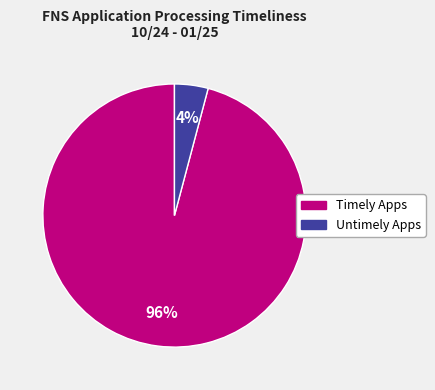

Does Untimely Apps represent more than half of the total?

No